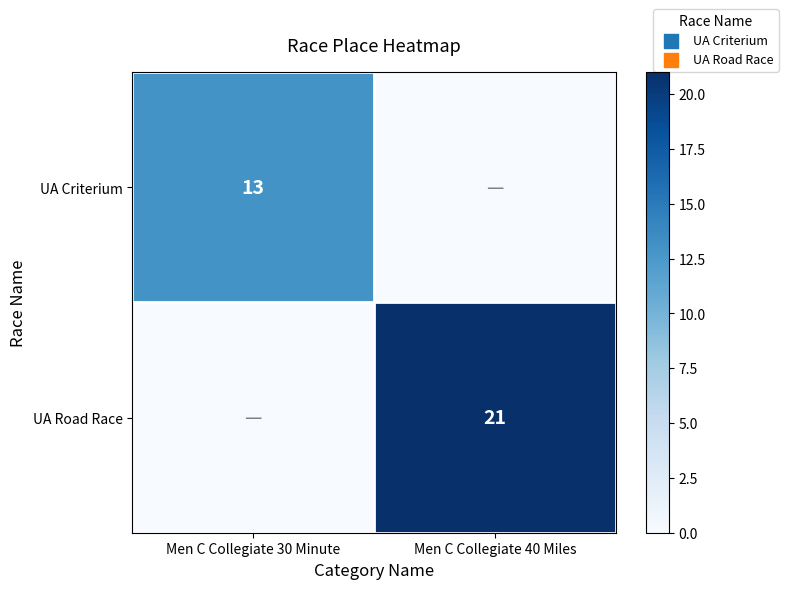

The UA Road Race series shows 13 at Men C Collegiate 40 Miles. True or false?

False